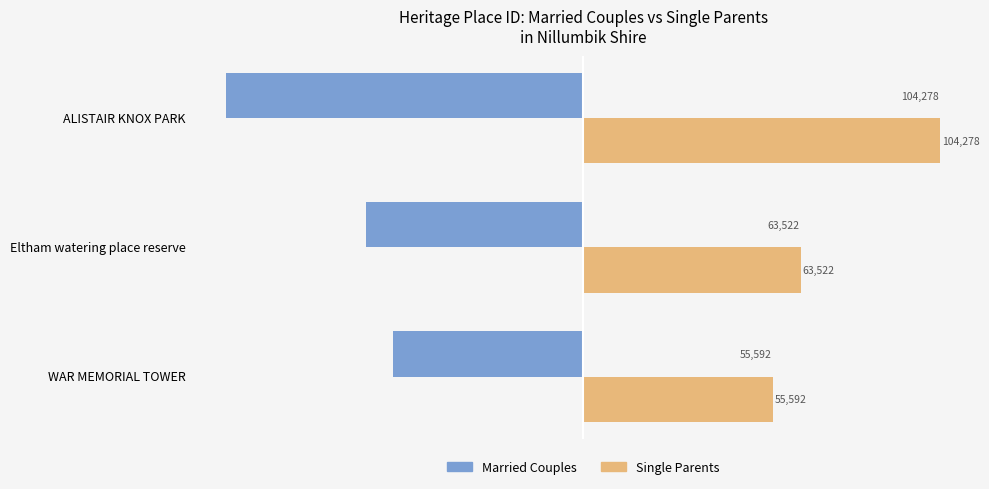

How many Single Parents values are between 55592 and 104278?

3